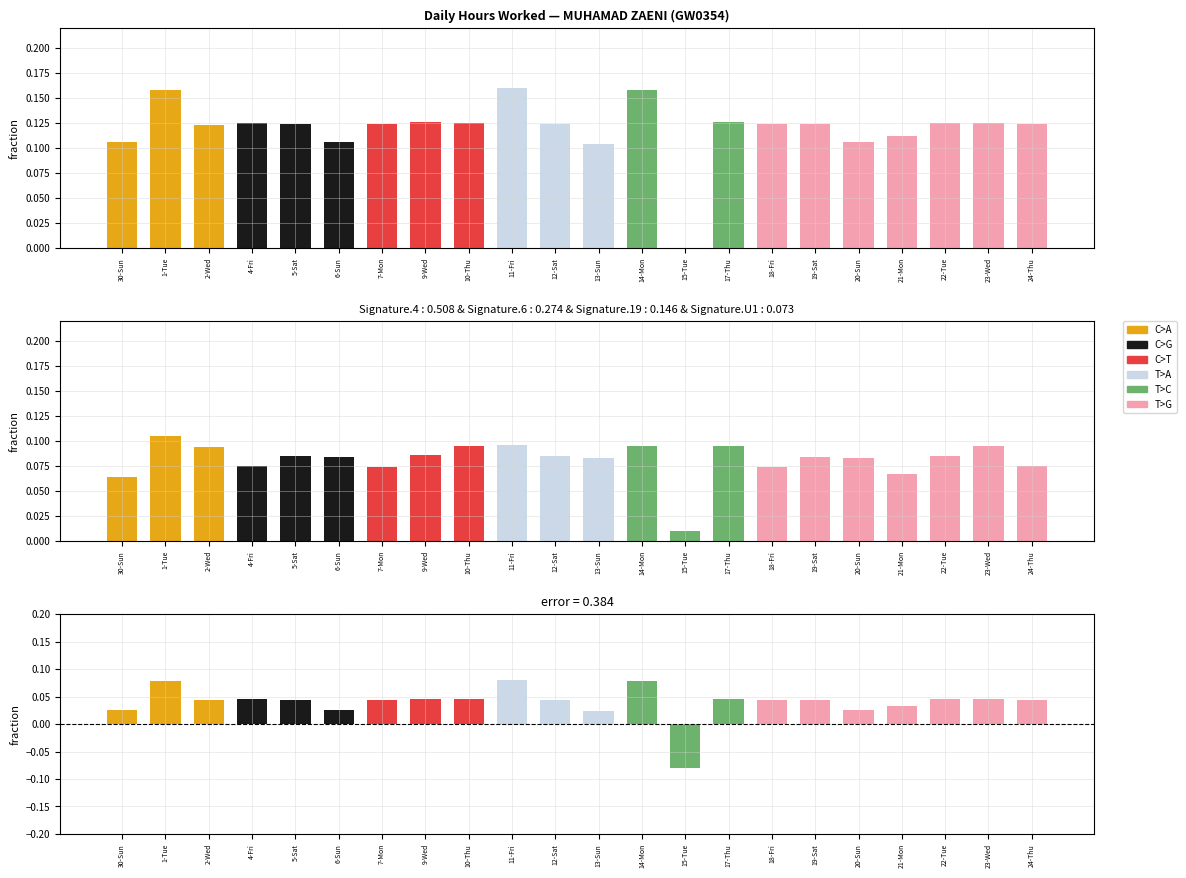

Which has a higher value, 20-Sun or 24-Thu?

24-Thu